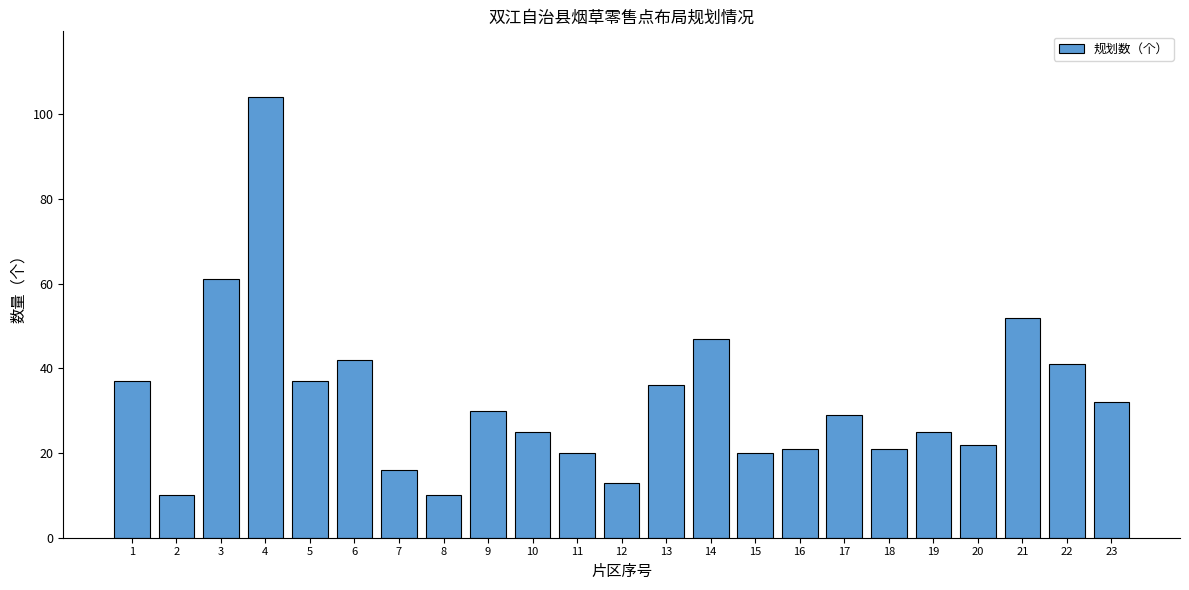

How many values are below 29?

11